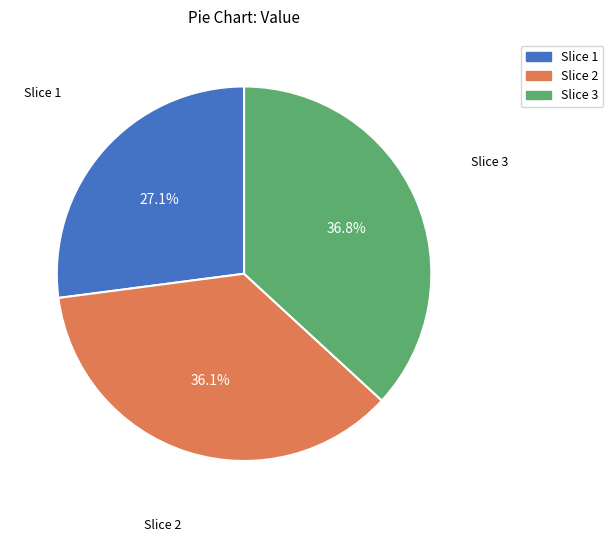

To the nearest percent, what is the average slice percentage?

33%